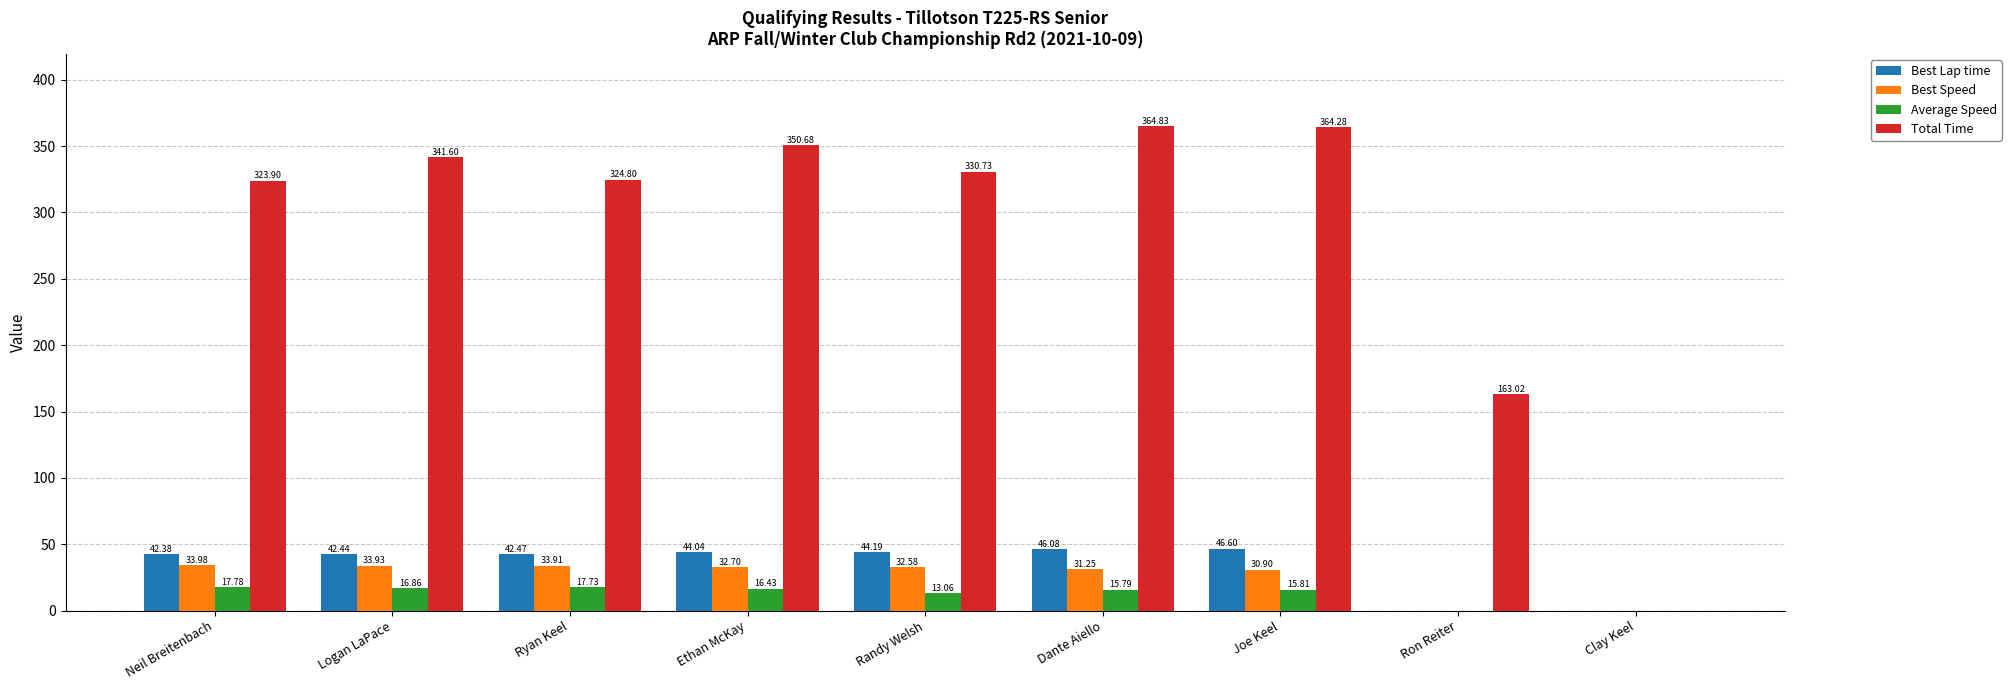

How many distinct data groups are displayed?

4